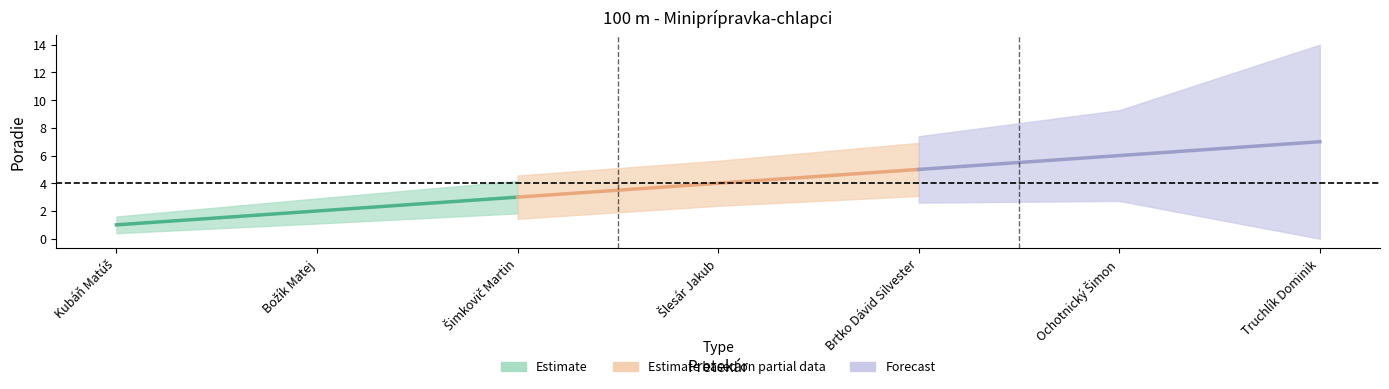

Is the value of Forecast at Božík Matej greater than the value of Estimate at Šimkovič Martin?

Yes